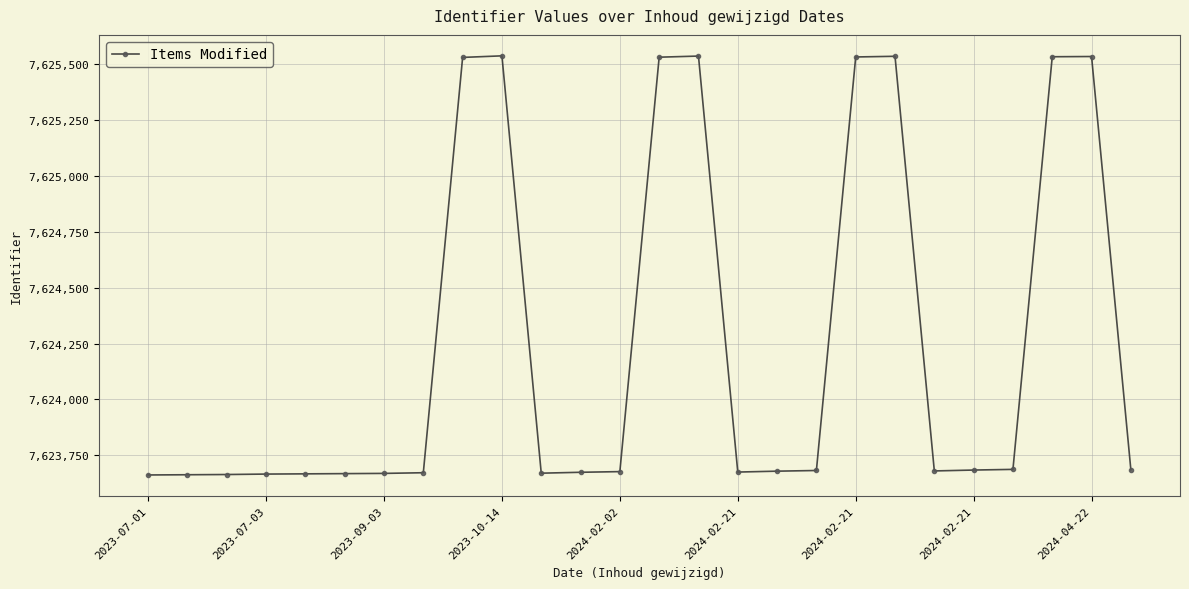

What is the value of the 15th point from the left?

7625536